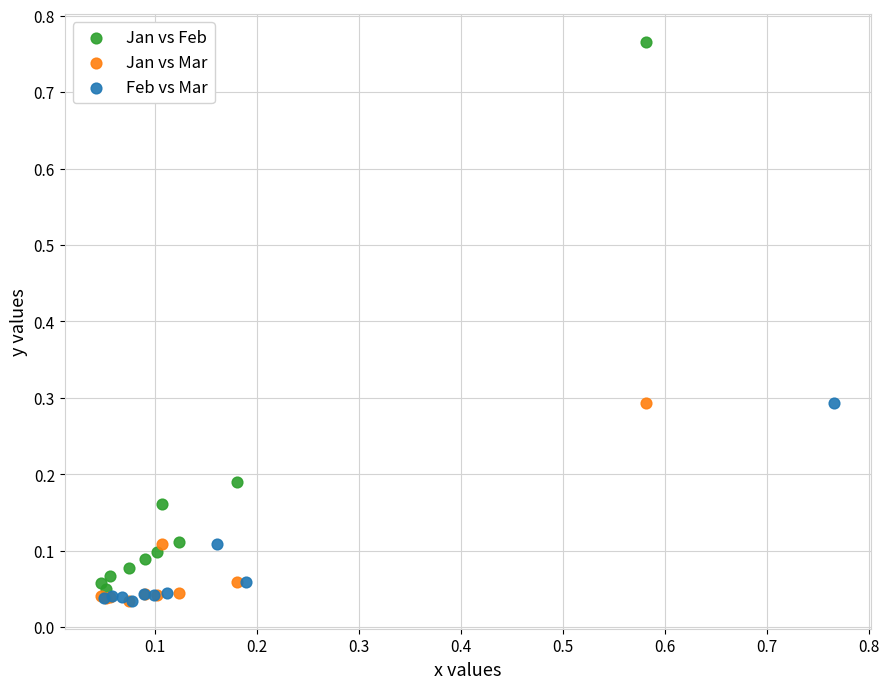

Which series has the largest Y range (max minus min)?

Jan vs Feb